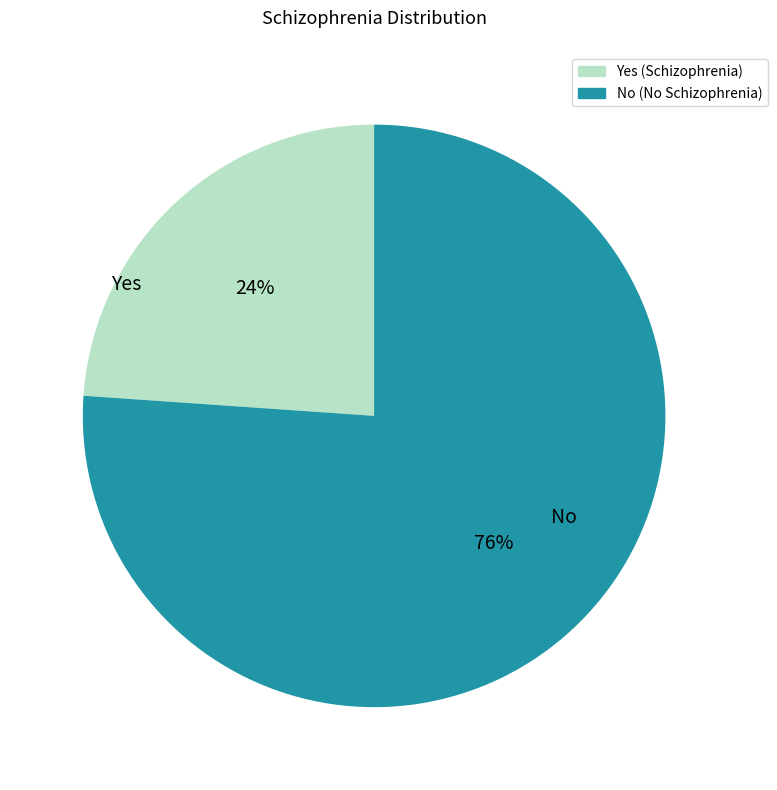

To the nearest percent, what is the combined percentage of No (No Schizophrenia) and Yes (Schizophrenia)?

100%